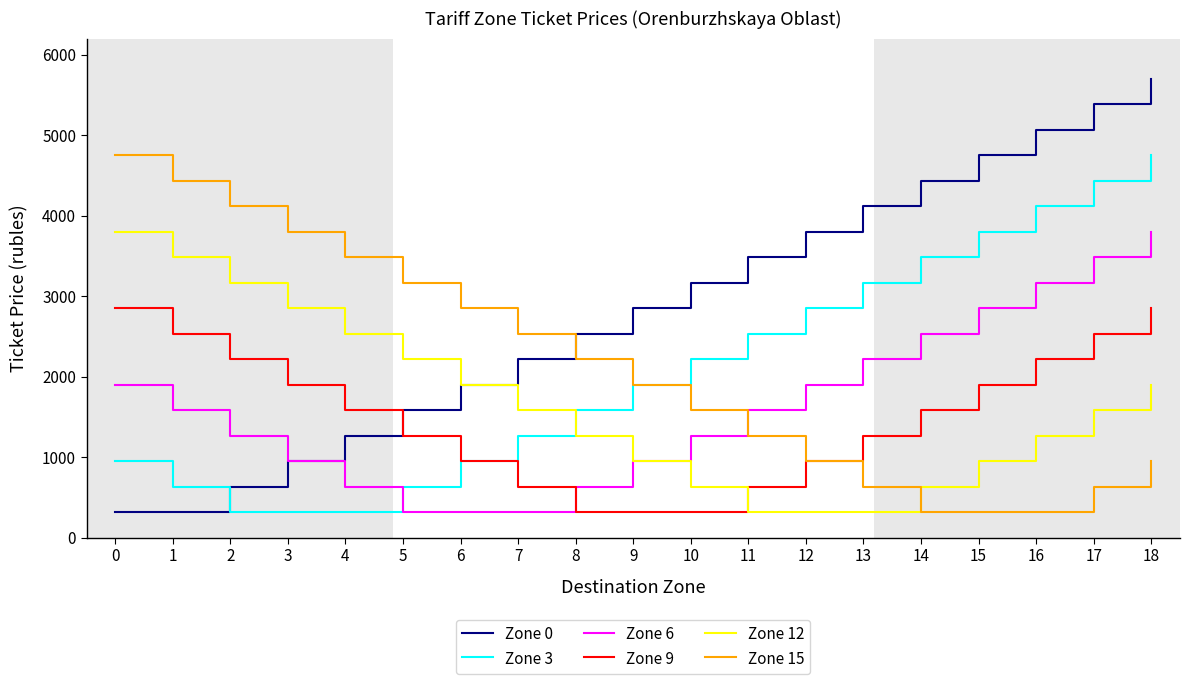

What is the average value of the Zone 0 series?

2867